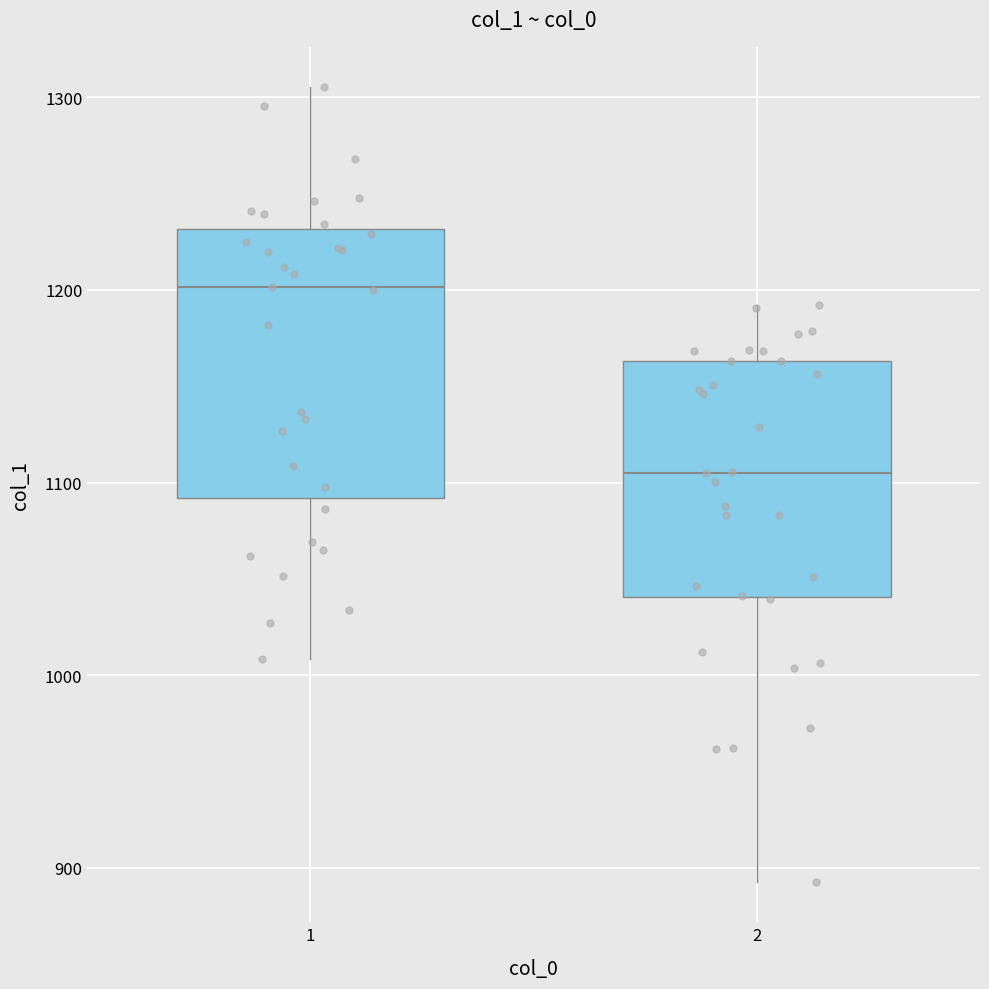

Reading left to right, read every box against the y-axis: the position of its median line, the range the box covers, and the ends of its whiskers. The values are not printed on the chart, so give them approximately, as read against the axis.

1: median 1200, box 1090 to 1230, whiskers 1010 to 1310
2: median 1100, box 1040 to 1160, whiskers 890 to 1190